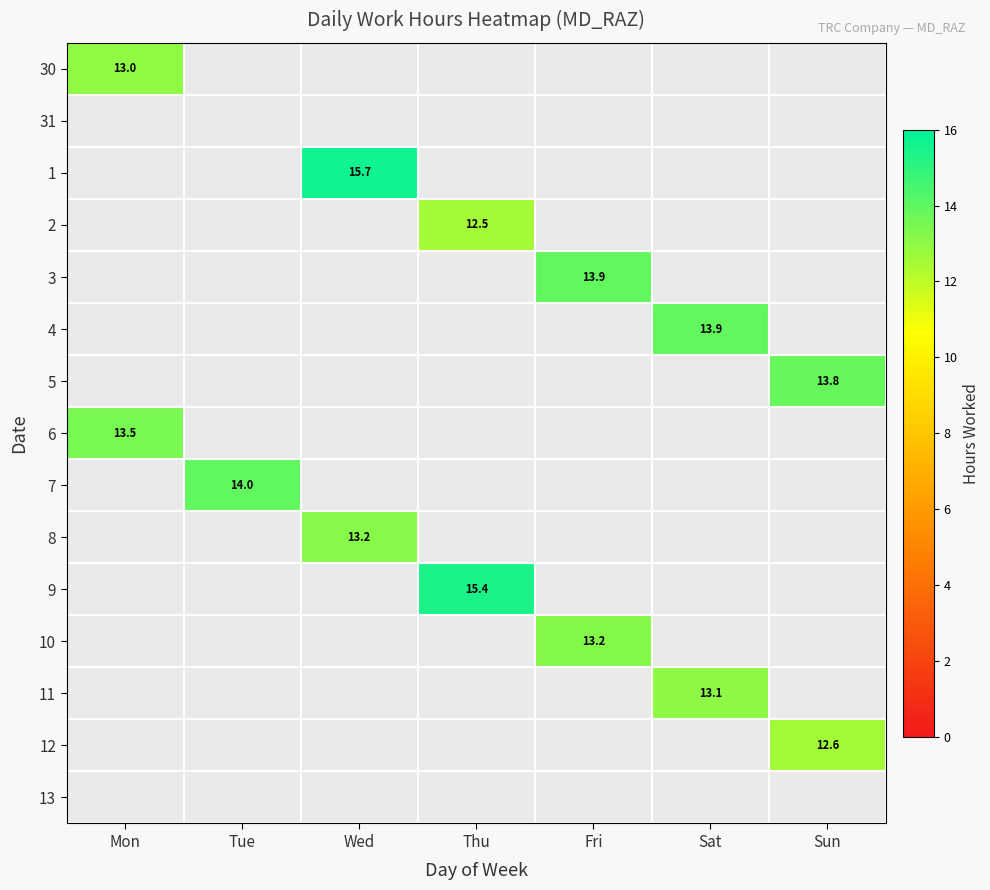

What is the greatest value displayed?

15.7